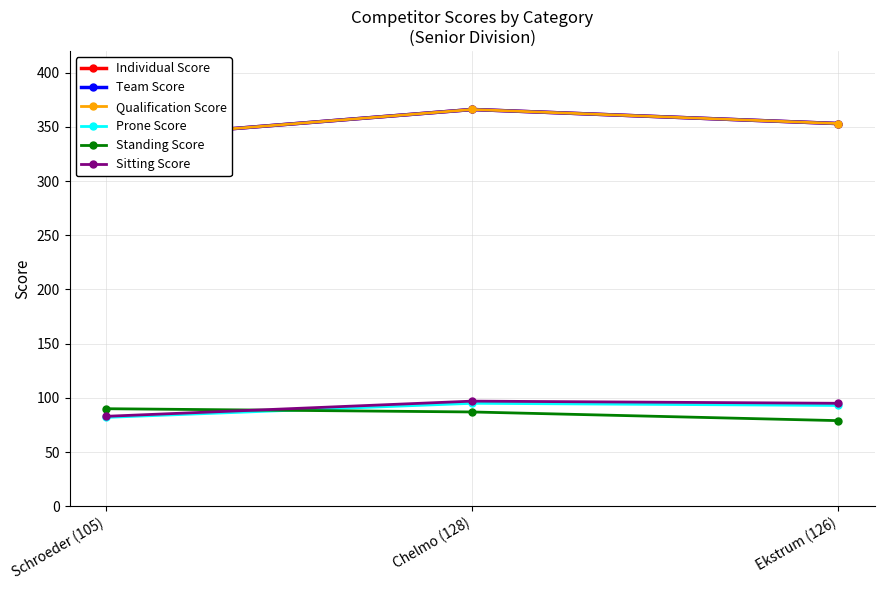

What is the maximum value shown in the chart?

366